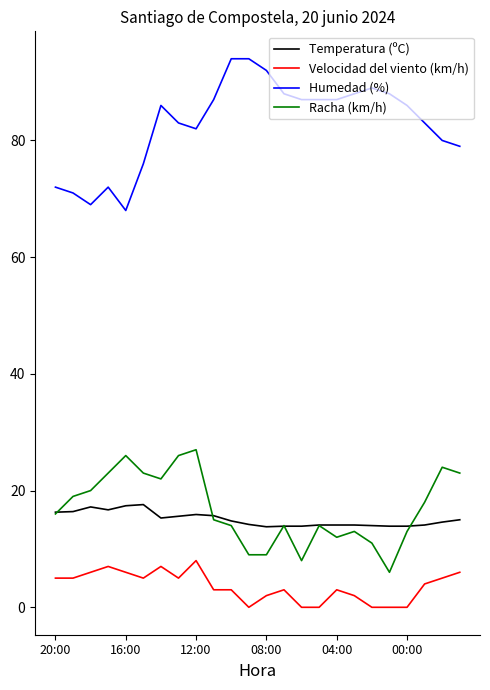

How many lines are shown in the chart?

4